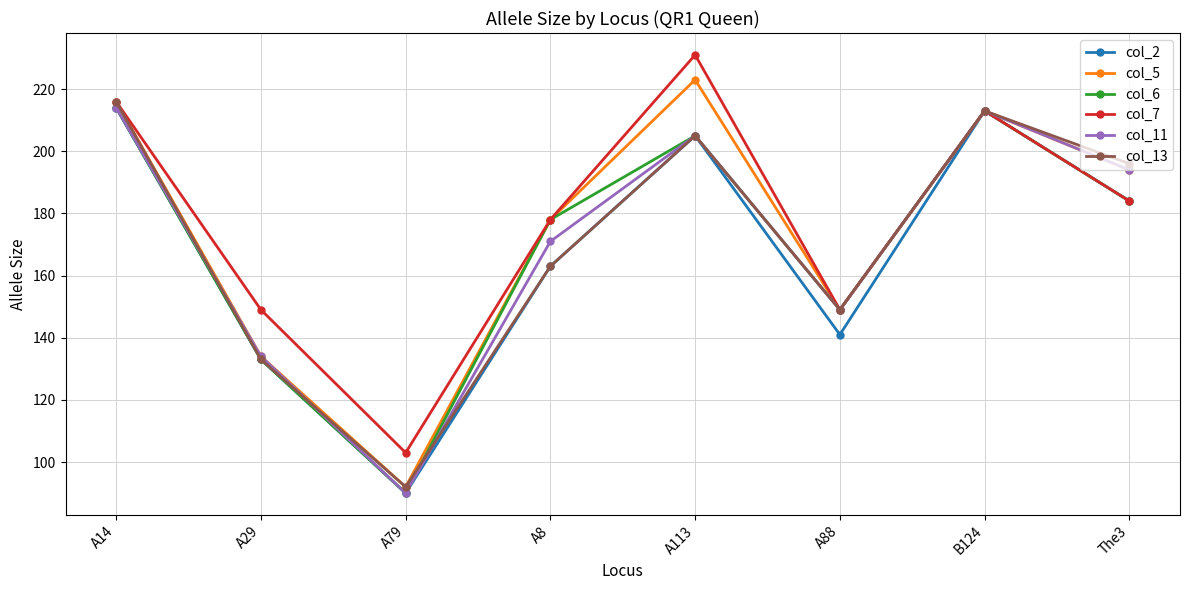

What is the difference between the col_6 values at The3 and A14?

30